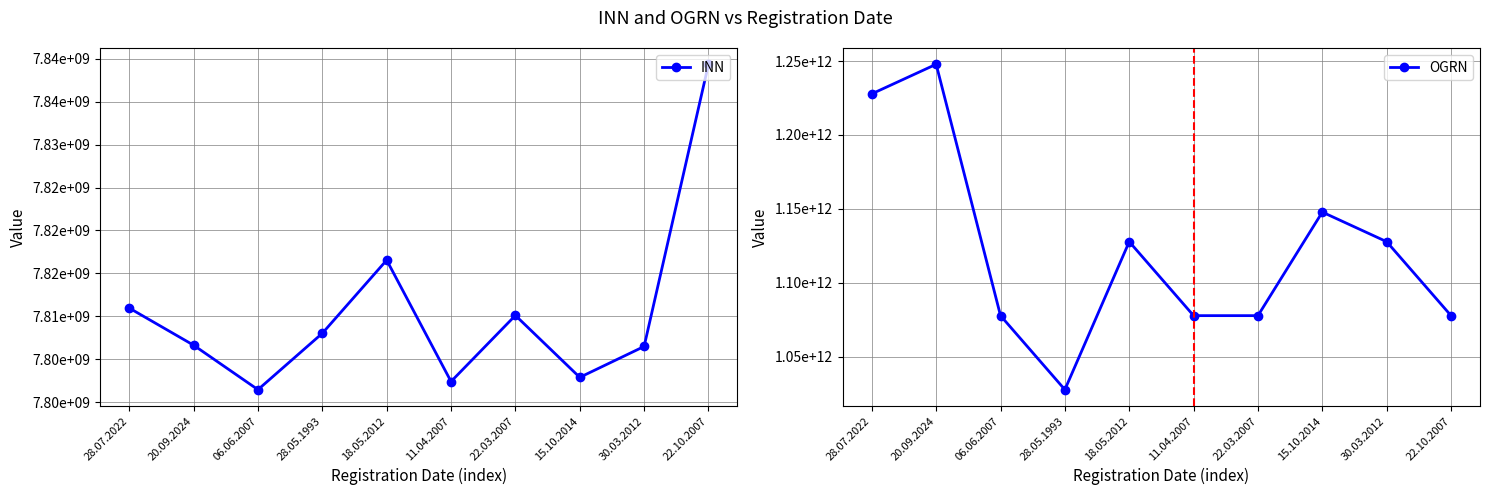

What are all the series names shown in the legend?

INN, OGRN